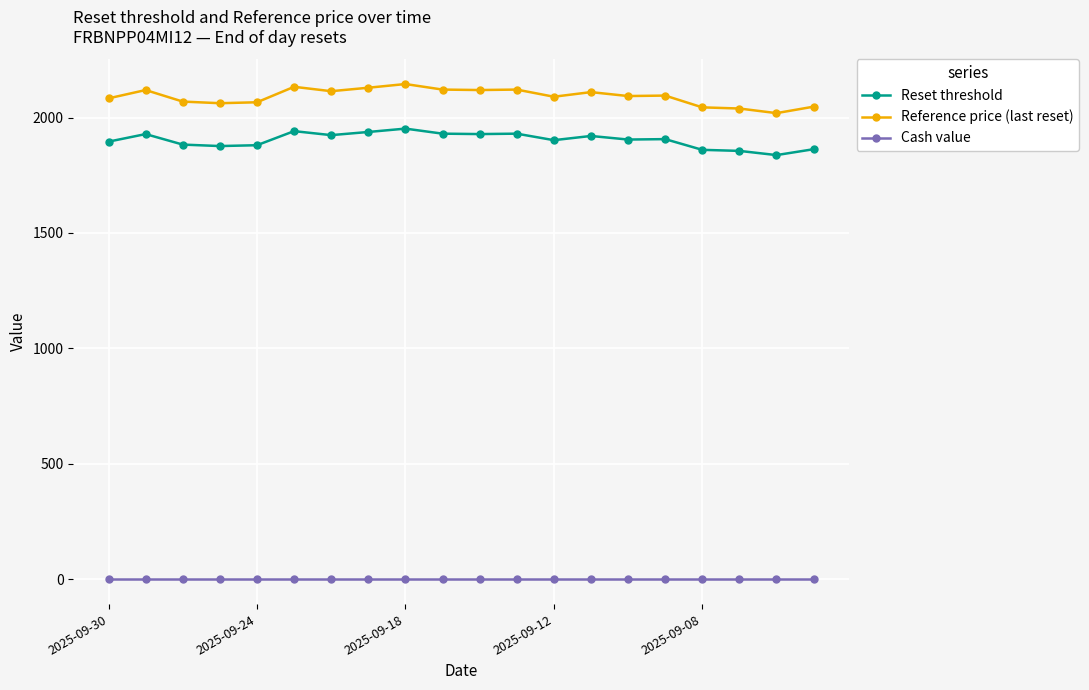

Is this an area chart (filled region under the line)?

No